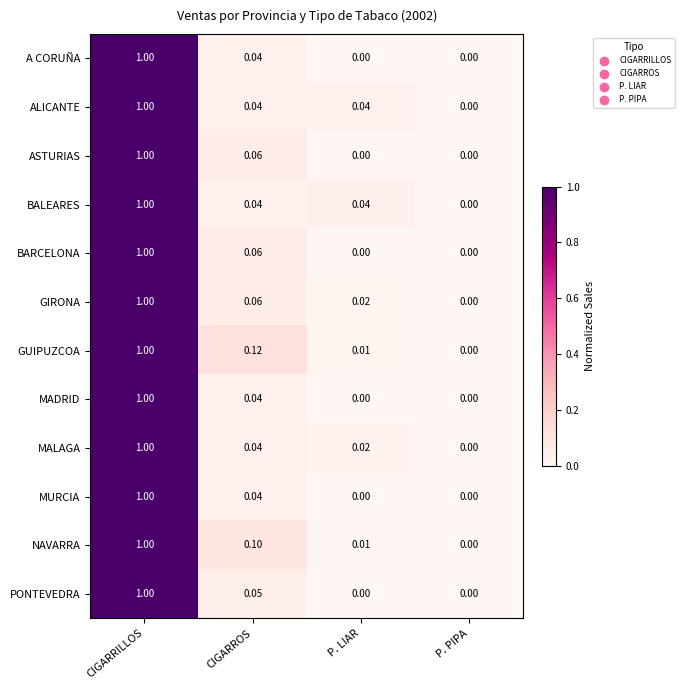

Which series has the largest total across all categories?

GUIPUZCOA